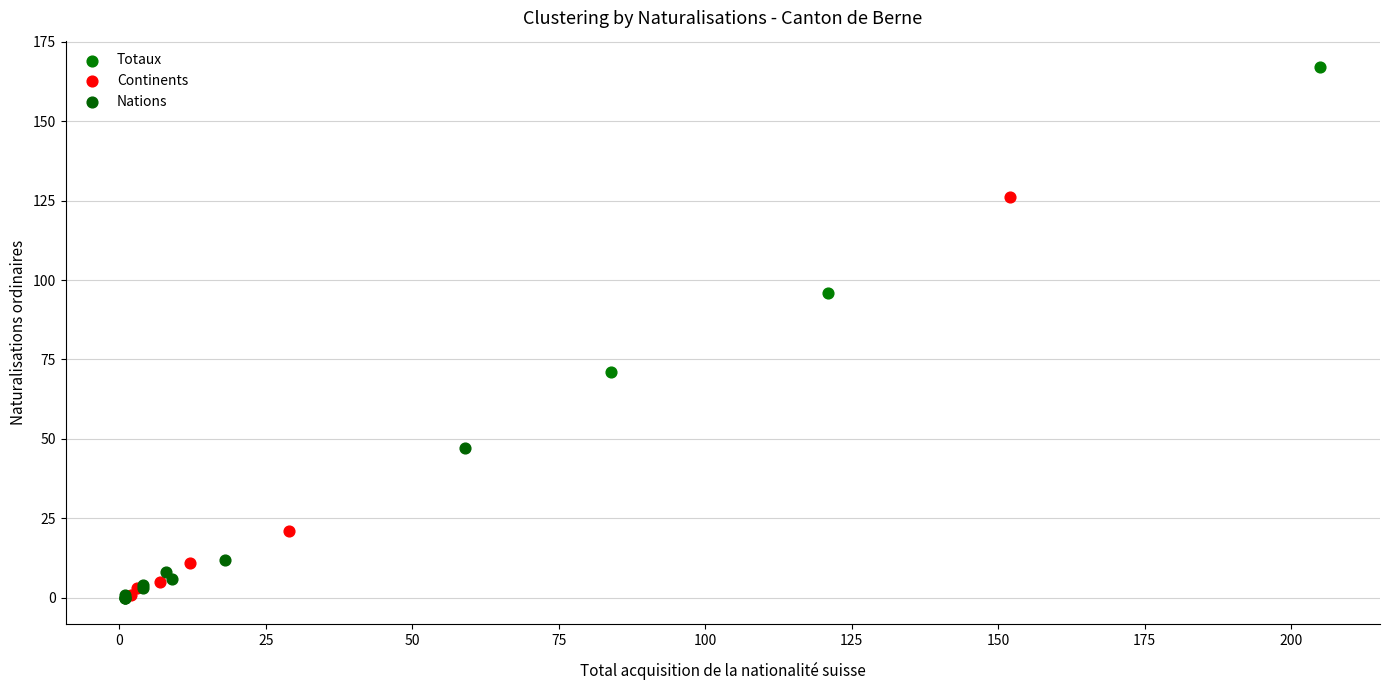

Which series has the largest Y range (max minus min)?

Continents